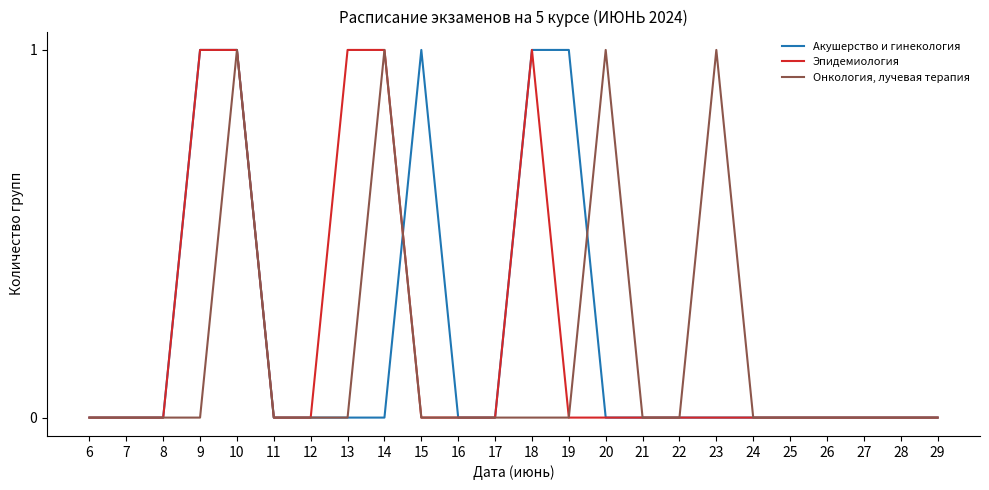

True or false: Онкология, лучевая терапия has a value of 0 at 29.

True